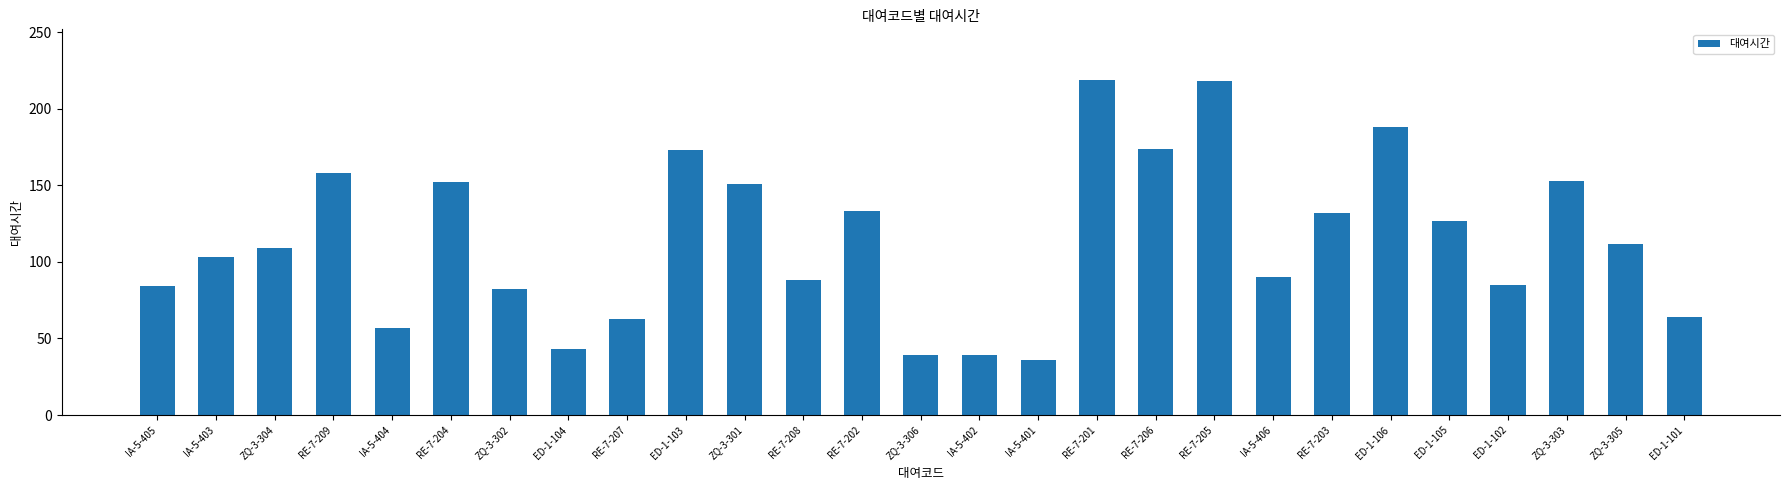

How many distinct data groups are displayed?

1